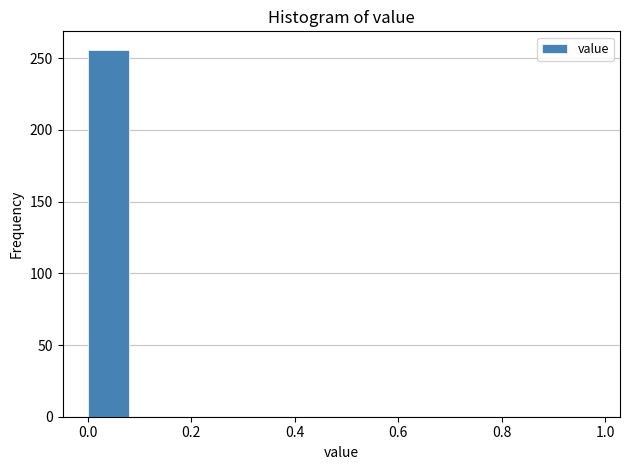

Reading left to right, transcribe this chart: for each bar, give the range it covers on the x-axis and its height. The values are not printed on the chart, so give them approximately, as read against the axis.

0.0 to 0.1: 255
0.1 to 0.2: 0
0.2 to 0.3: 0
0.3 to 0.4: 0
0.4 to 0.5: 0
0.5 to 0.6: 0
0.6 to 0.7: 0
0.7 to 0.8: 0
0.8 to 0.9: 0
0.9 to 1.0: 0